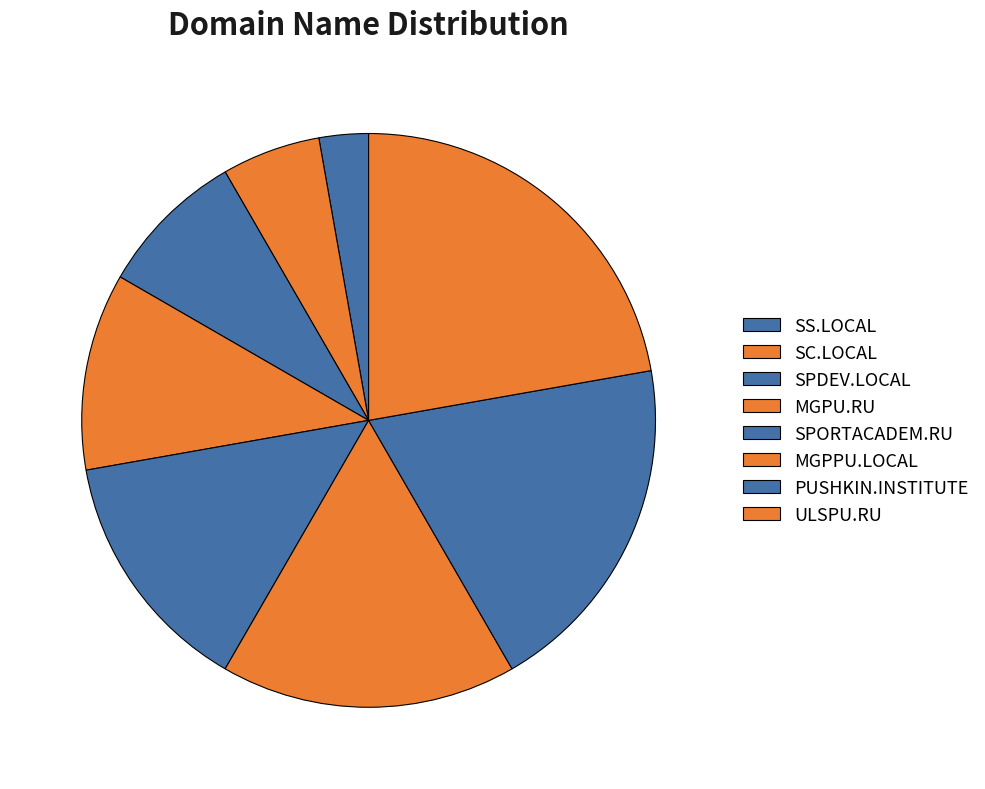

What portion of the pie excludes MGPPU.LOCAL?

83.3%